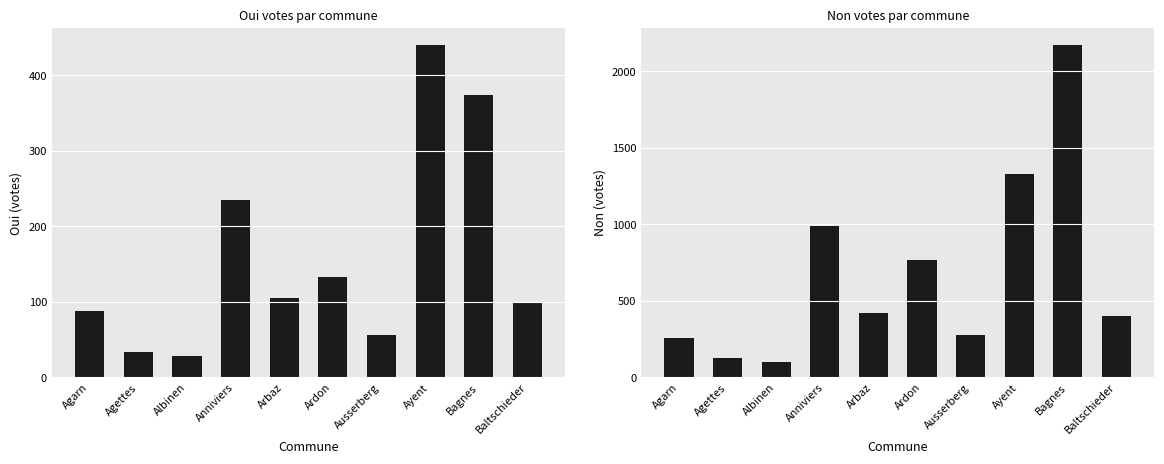

Reading left to right, extract all data points from this chart.

Oui: 88	34	28	235	105	133	56	441	374	98
Non: 258	125	102	989	422	765	278	1330	2174	402